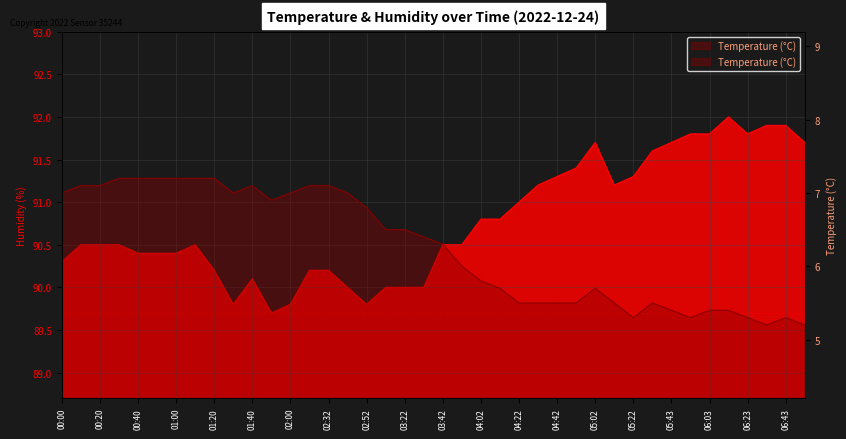

What are all the series names shown in the legend?

temperature, humidity